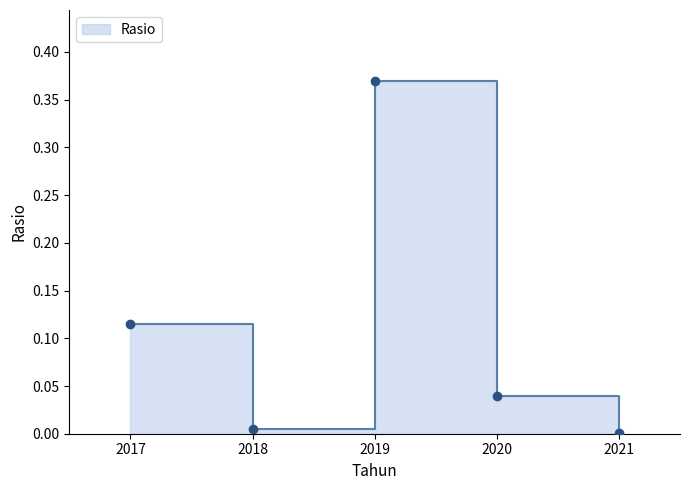

The chart shows a value of 0.0 at 2020. True or false?

False